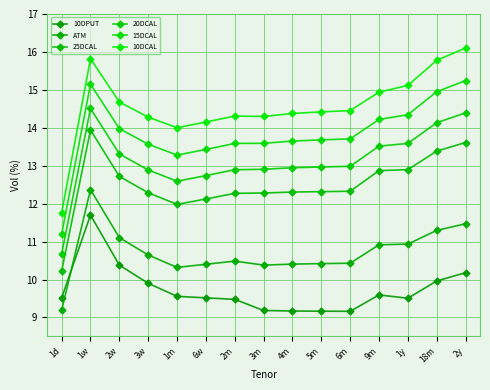

How many values in the 15DCAL series exceed 13?

14